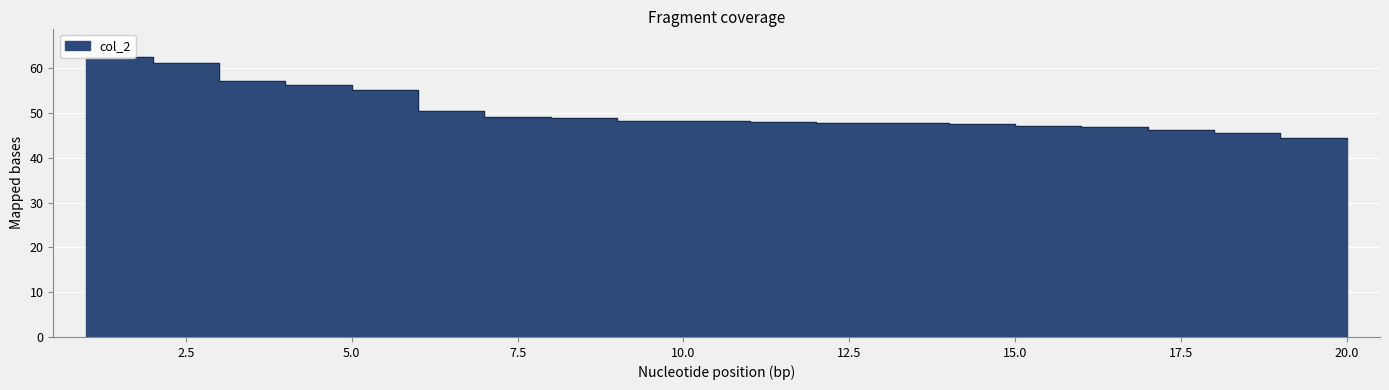

What is the value of the 19th point from the left?

44.4